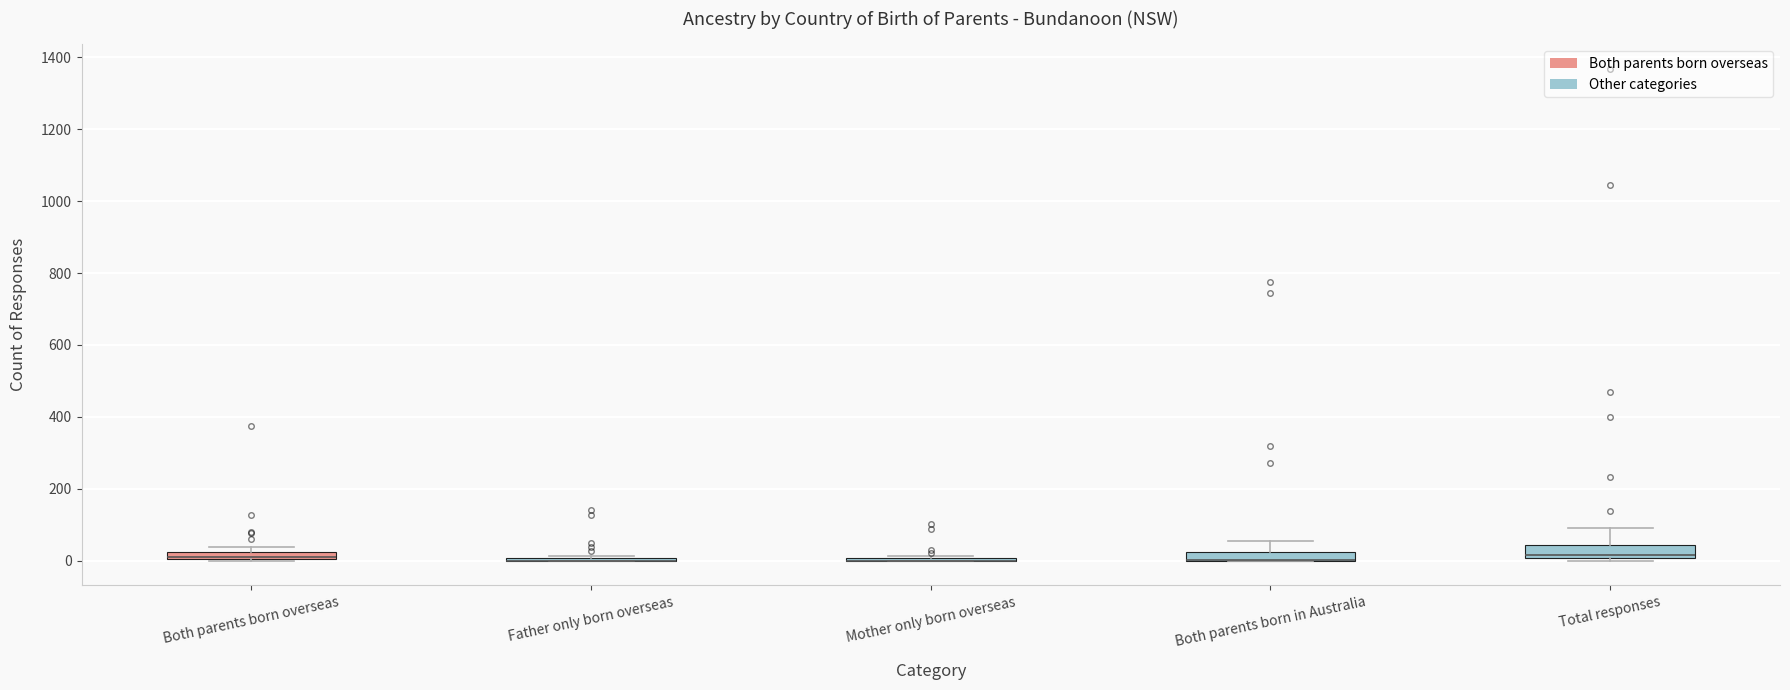

Where is the upper edge of the box for Both parents born overseas on the y-axis? The values are not printed on the chart, so give them approximately, as read against the axis.

20